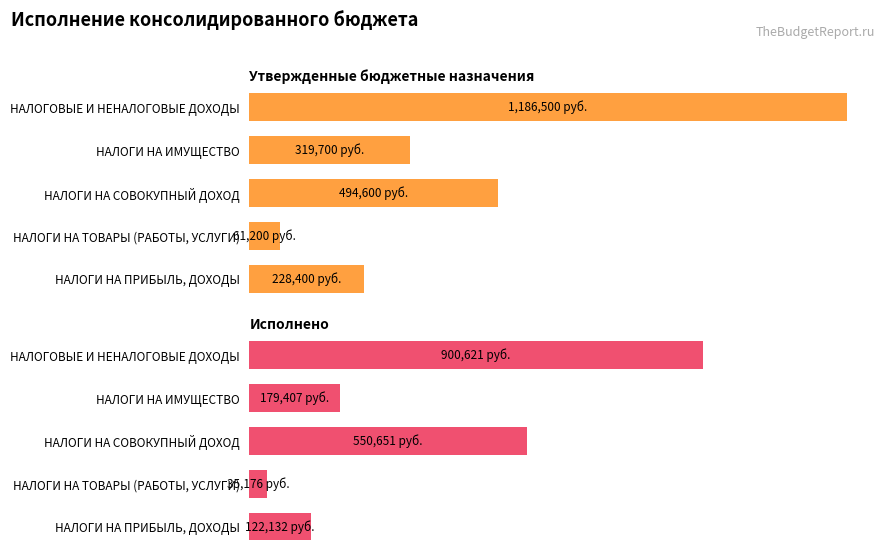

How many distinct data groups are displayed?

2